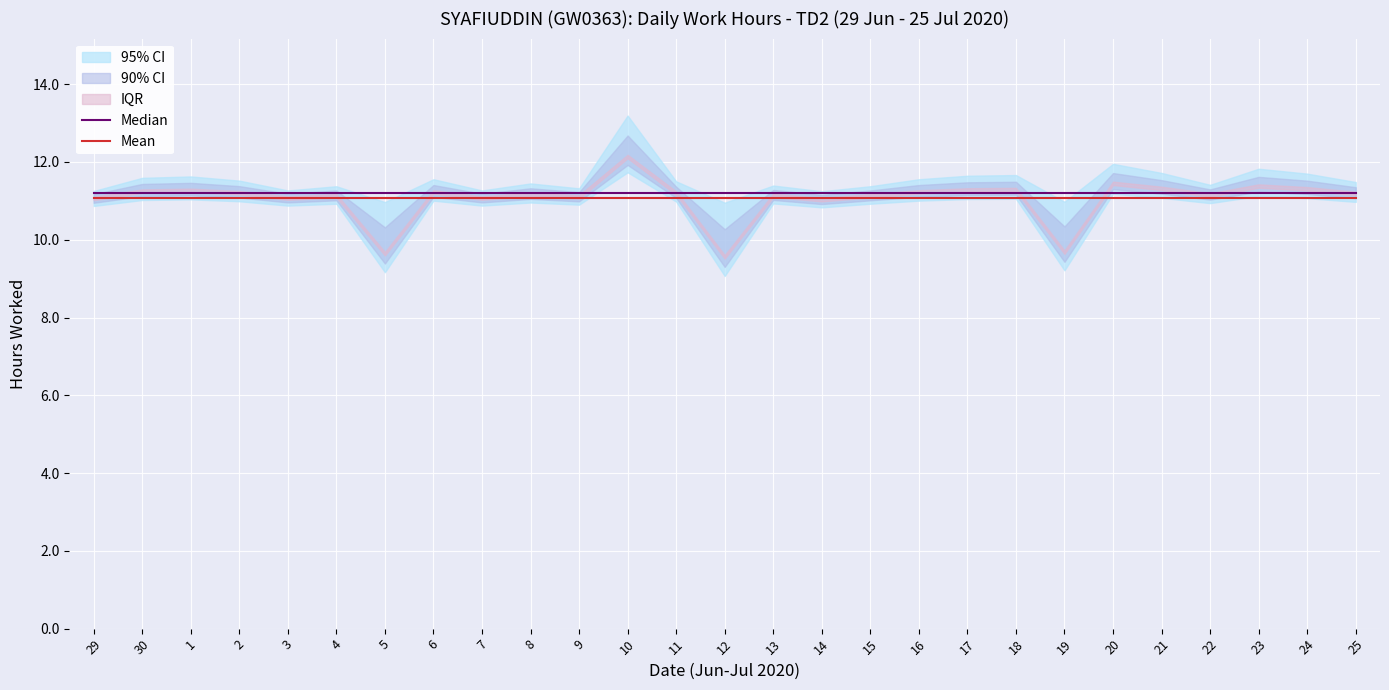

The value of Median at 9 is 17.8. True or false?

False